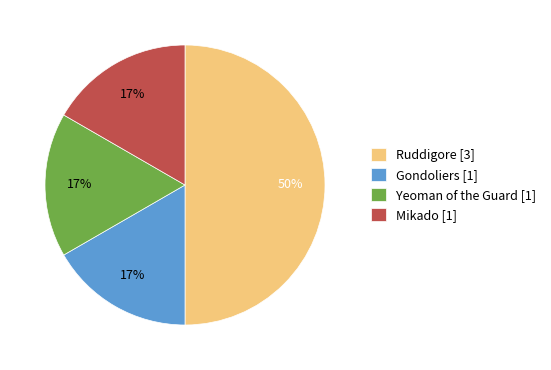

Approximately how many times larger is the value at Mikado compared to Yeoman of the Guard?

1.0